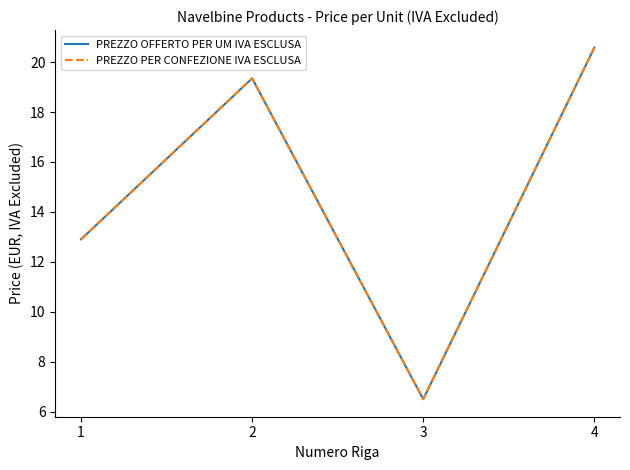

Does the chart display data point markers on the line(s)?

No